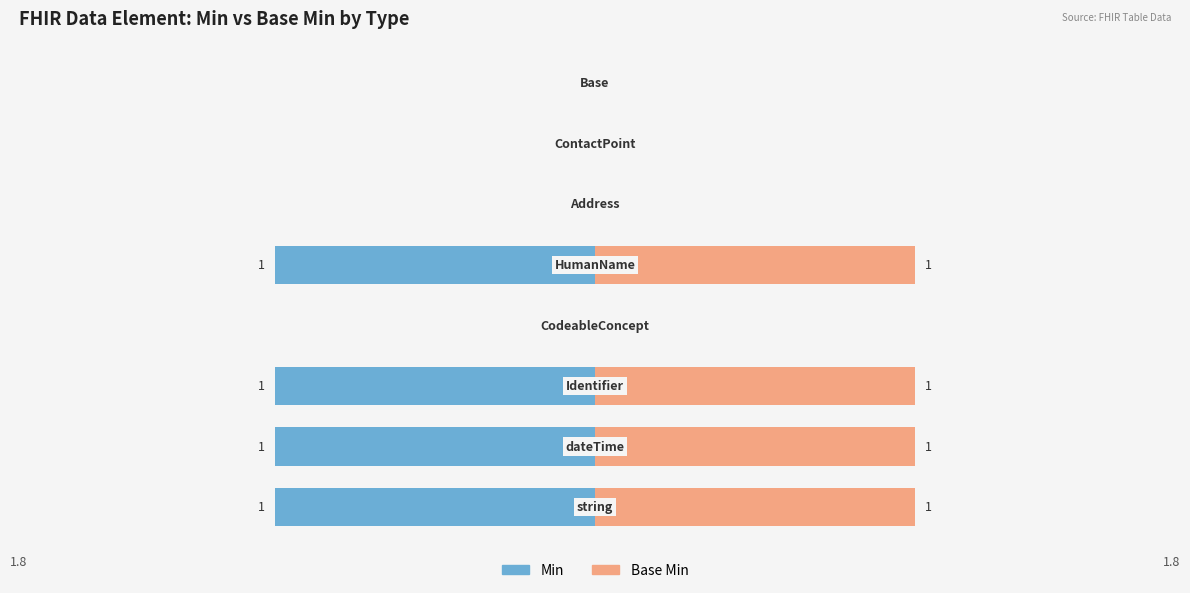

What position from the right is 1.0?

2